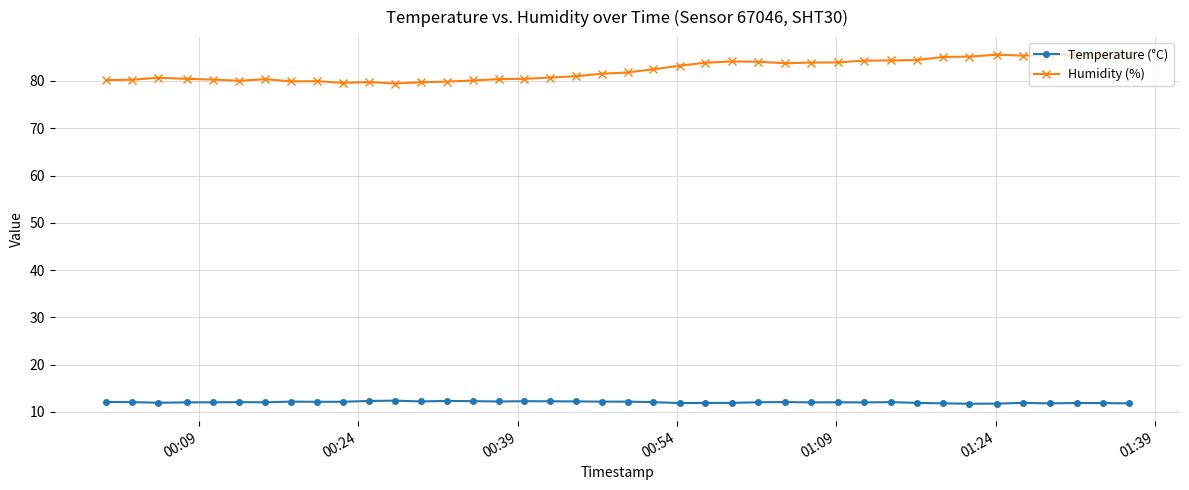

Which series has the largest total across all categories?

Humidity (%)